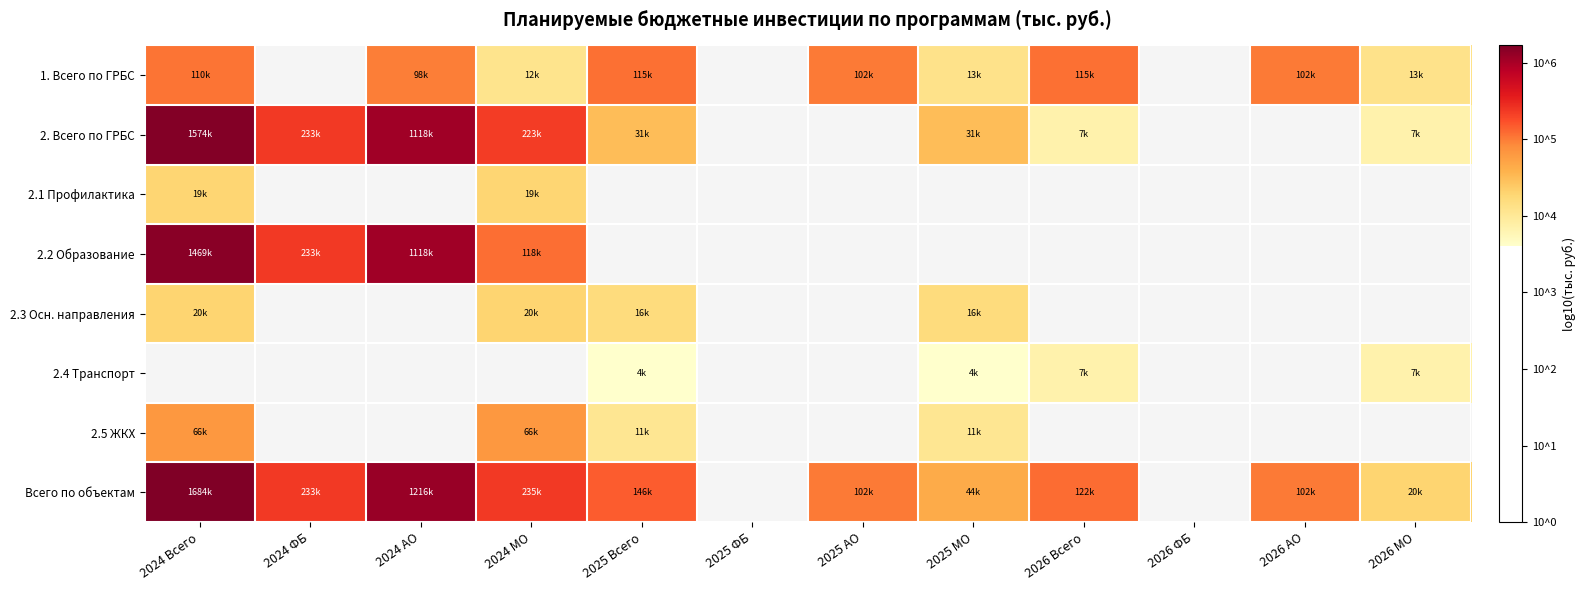

The value of 2.2 Образование at 2024 МО is 8.2. True or false?

False